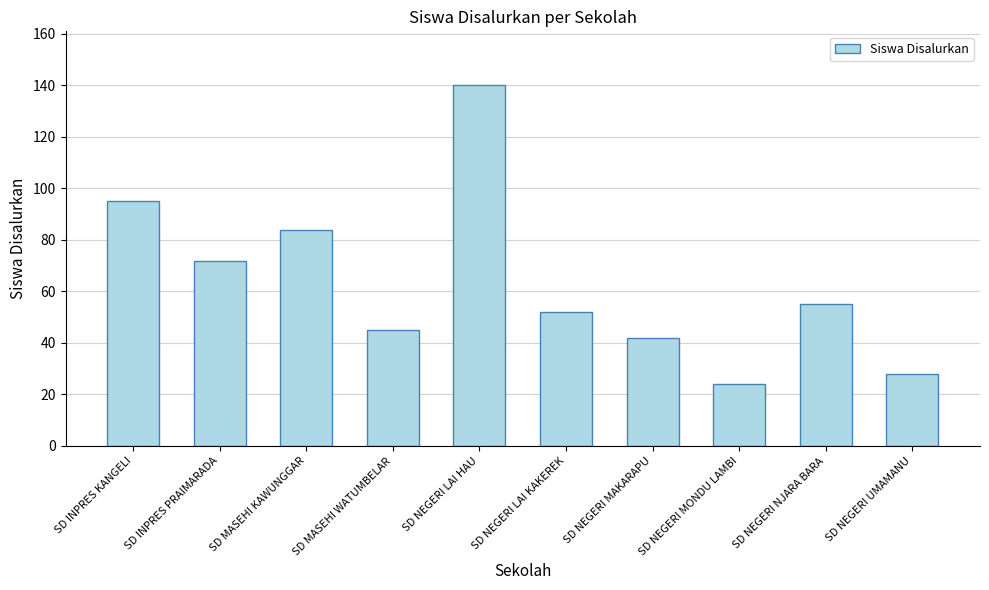

True or false: the data shows 95 at SD INPRES KANGELI.

True